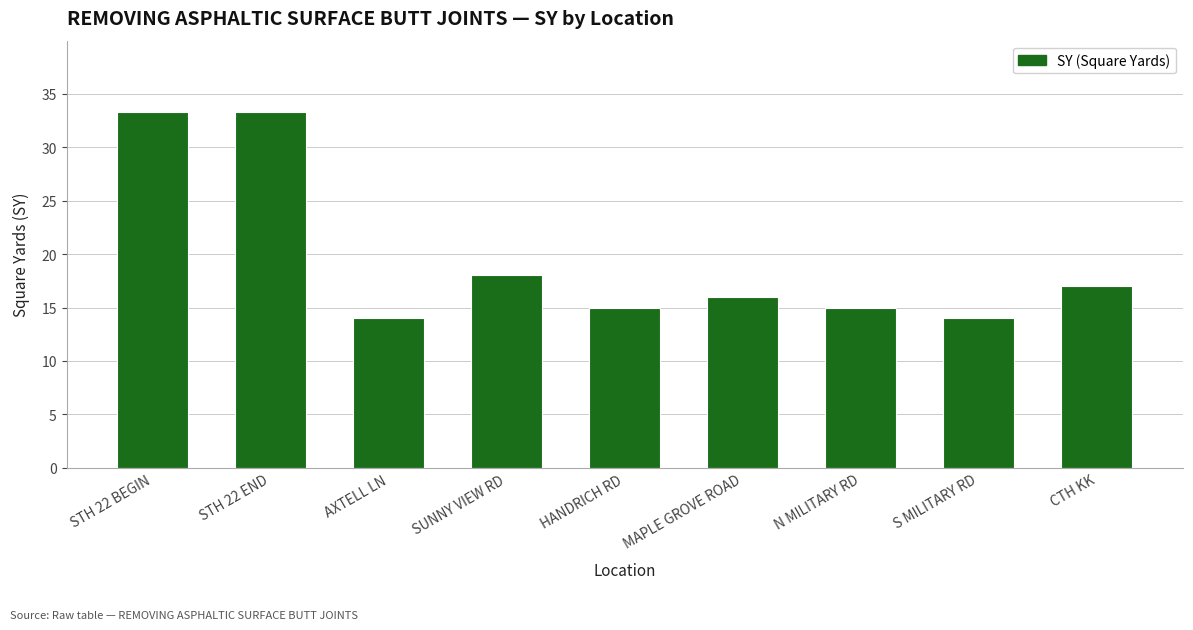

Reading left to right, transcribe all the data shown in this chart.

33.3	33.3	14.0	18.0	15.0	16.0	15.0	14.0	17.0